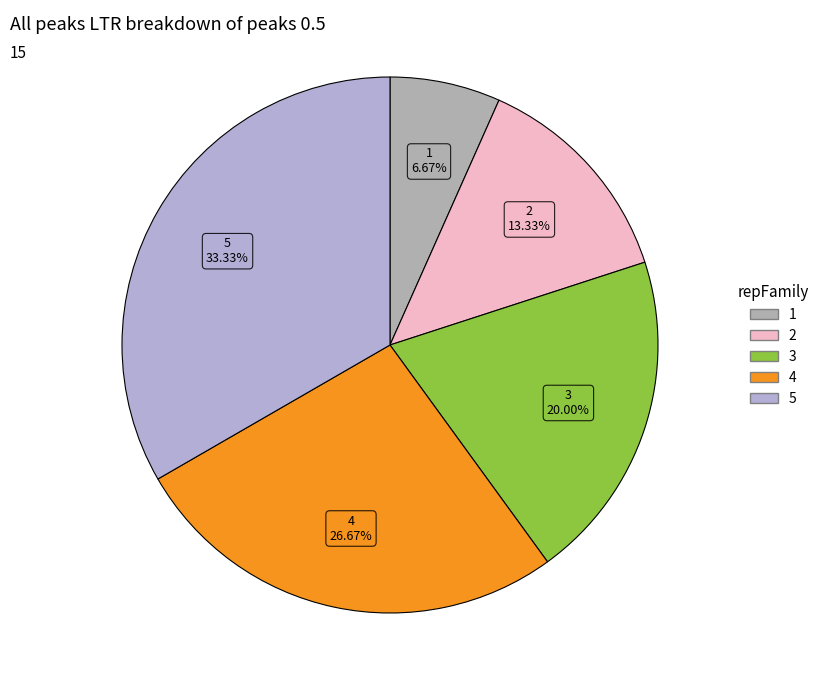

What is the smallest slice in the pie chart?

1